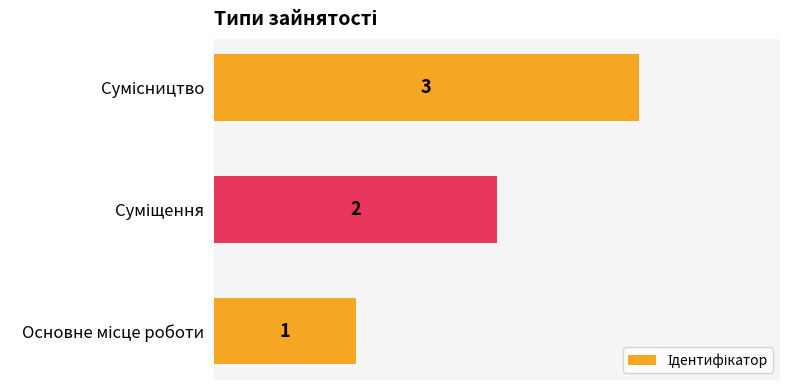

What is the sum of all values?

6